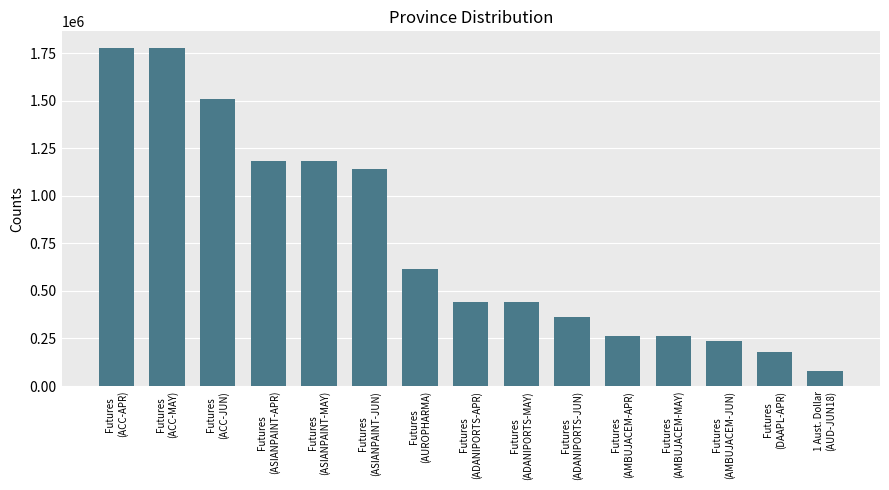

The chart shows a value of 335692 at Futures
(AUROPHARMA). True or false?

False